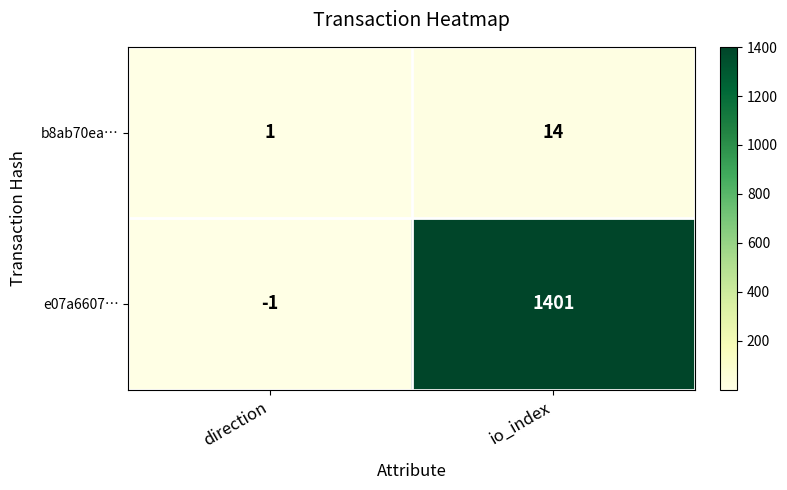

Rank the series at direction from lowest to highest value.

e07a6607…, b8ab70ea…